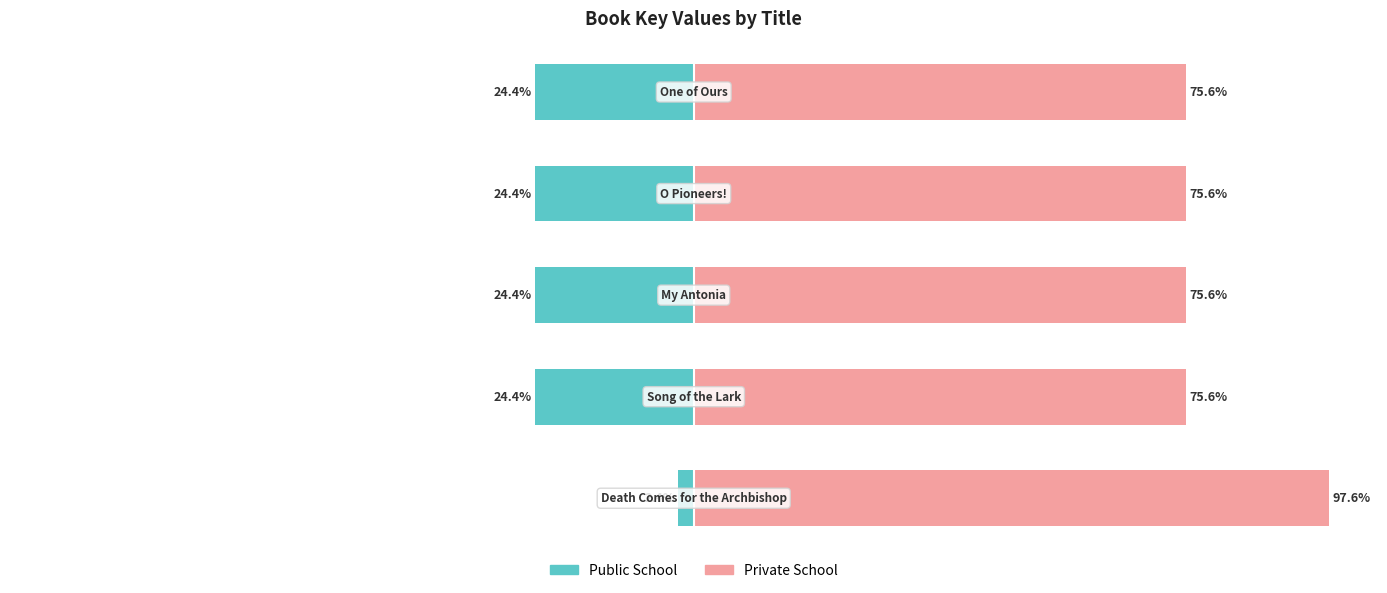

Reading left to right, what are all the values shown in this chart?

Public School: 0=-2.4	1=-24.4	2=-24.4	3=-24.4	4=-24.4
Private School: 0=97.6	1=75.6	2=75.6	3=75.6	4=75.6